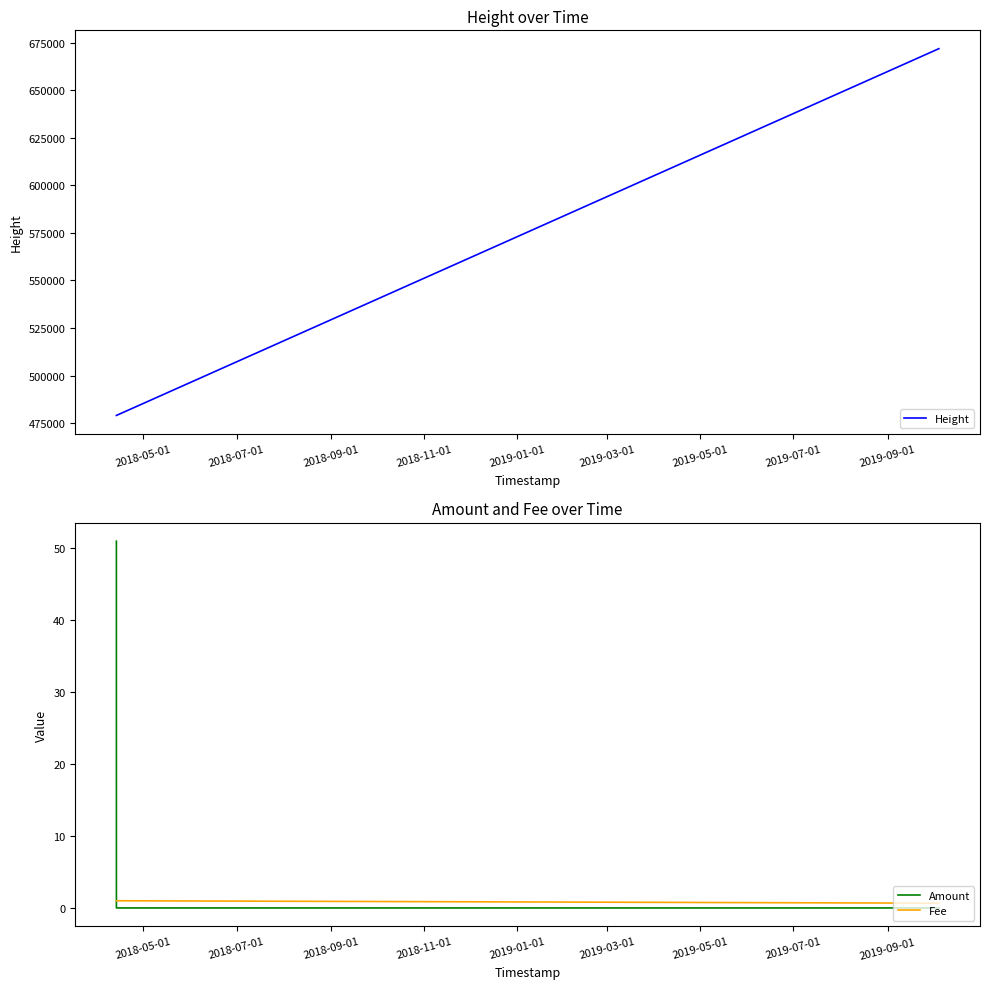

Which series has the widest spread of values?

Height